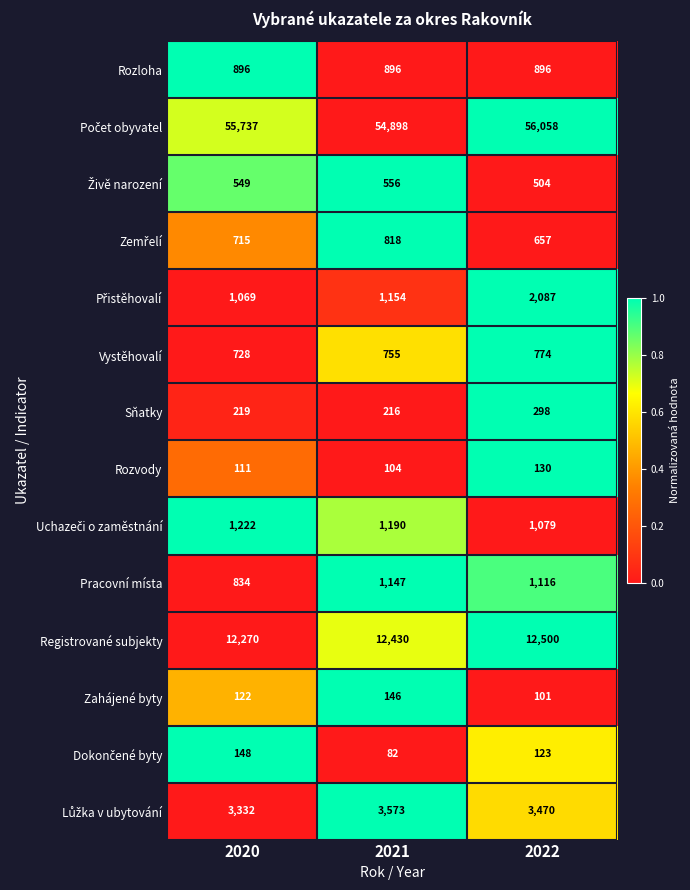

What is the total value across all series at 2022?

79793